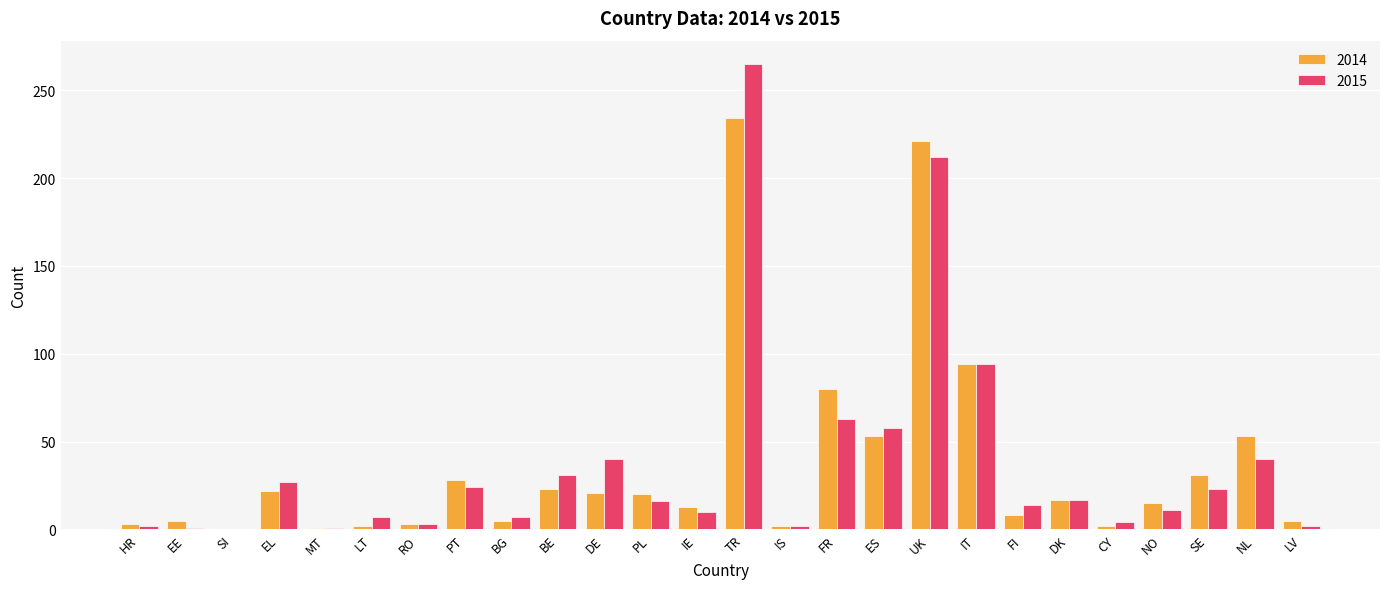

What is the maximum value shown in the chart?

265